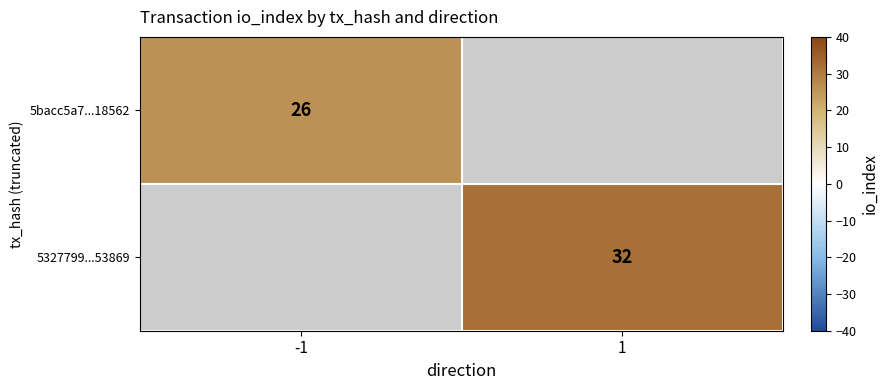

True or false: 5327799...53869 has a value of 51 at 1.

False